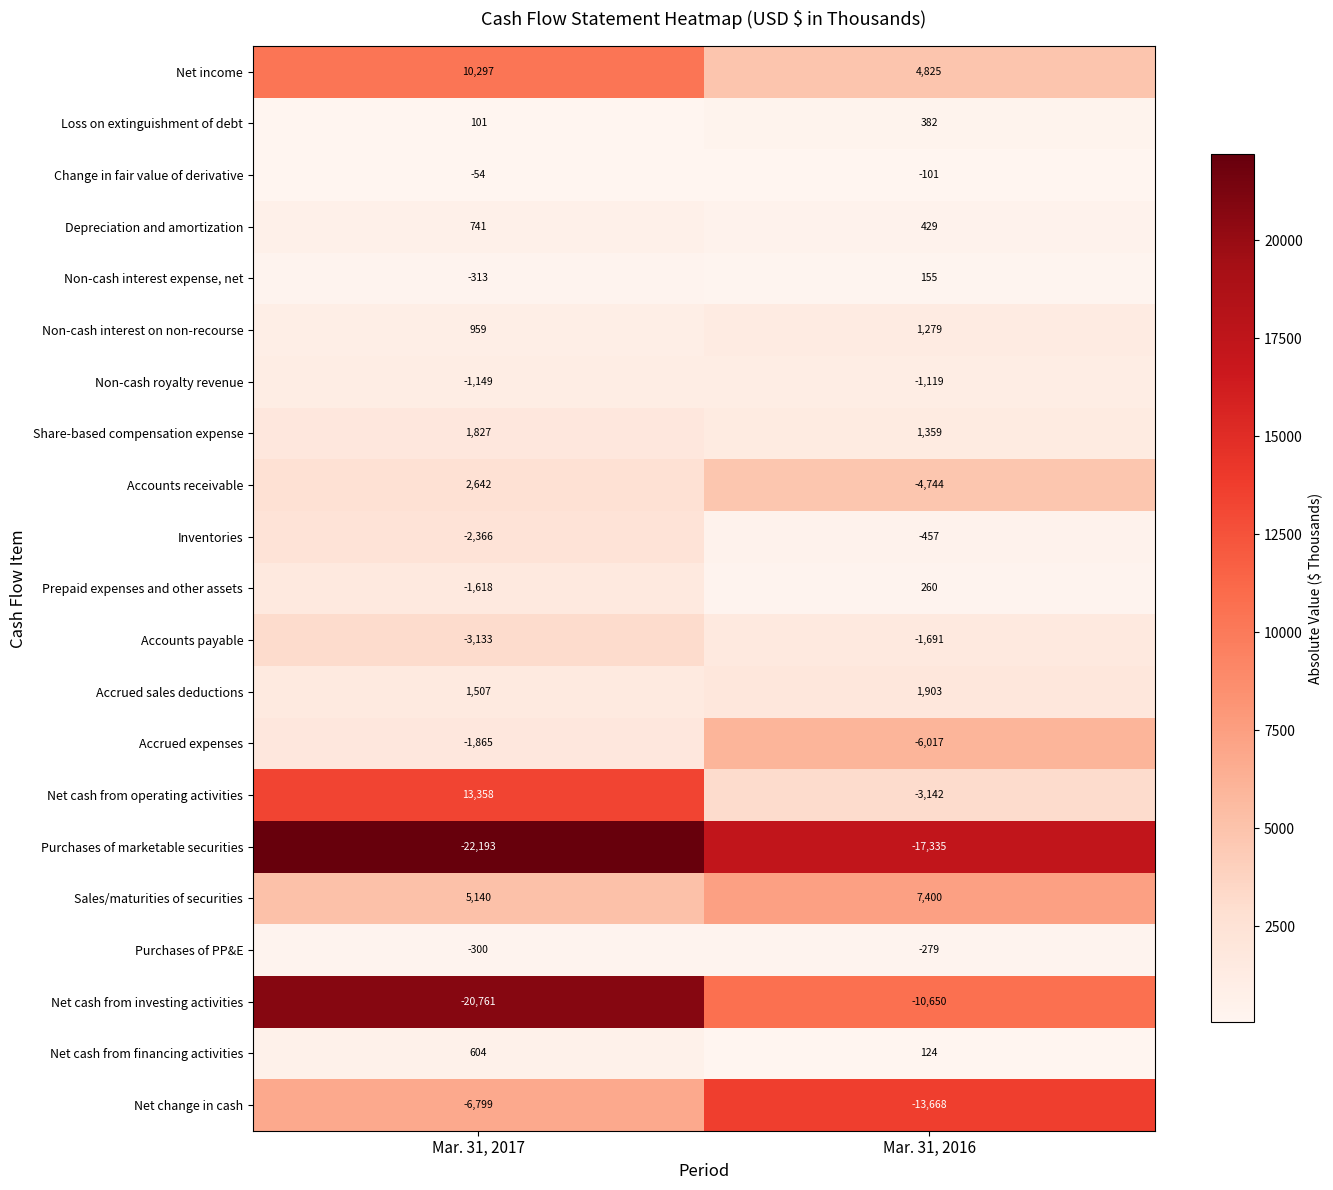

What is the sum of all Net income values?

15122